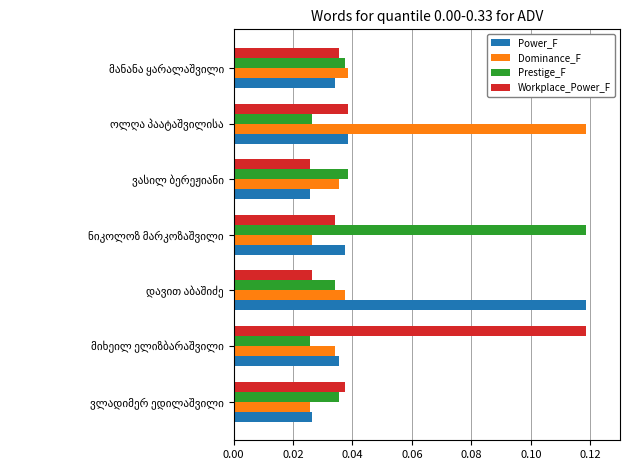

How many Prestige_F values are between 0 and 1?

7